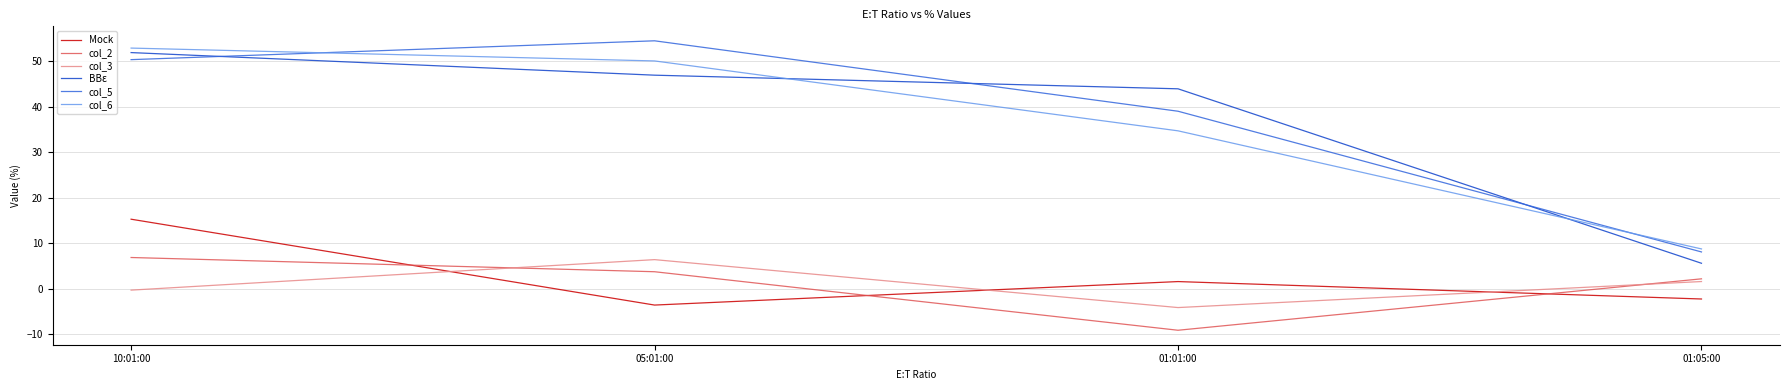

Does the chart display data point markers on the line(s)?

No